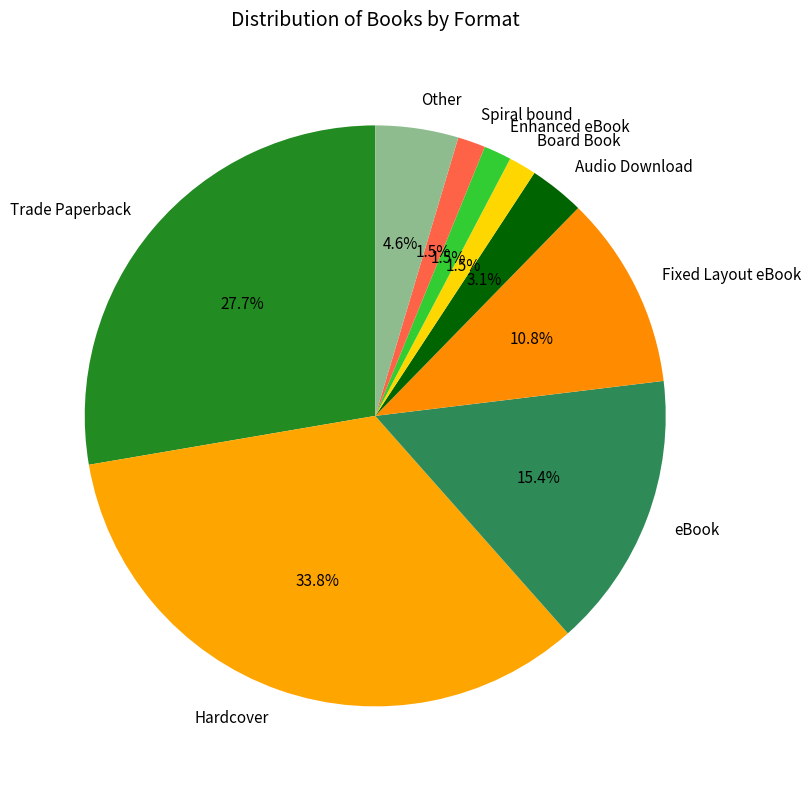

Approximately how many times larger is the value at Hardcover compared to eBook?

2.2